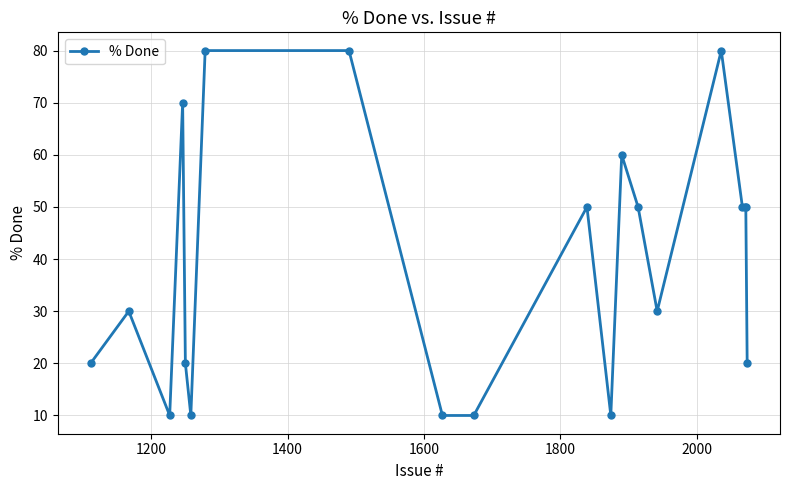

What is the minimum value shown in the chart?

10